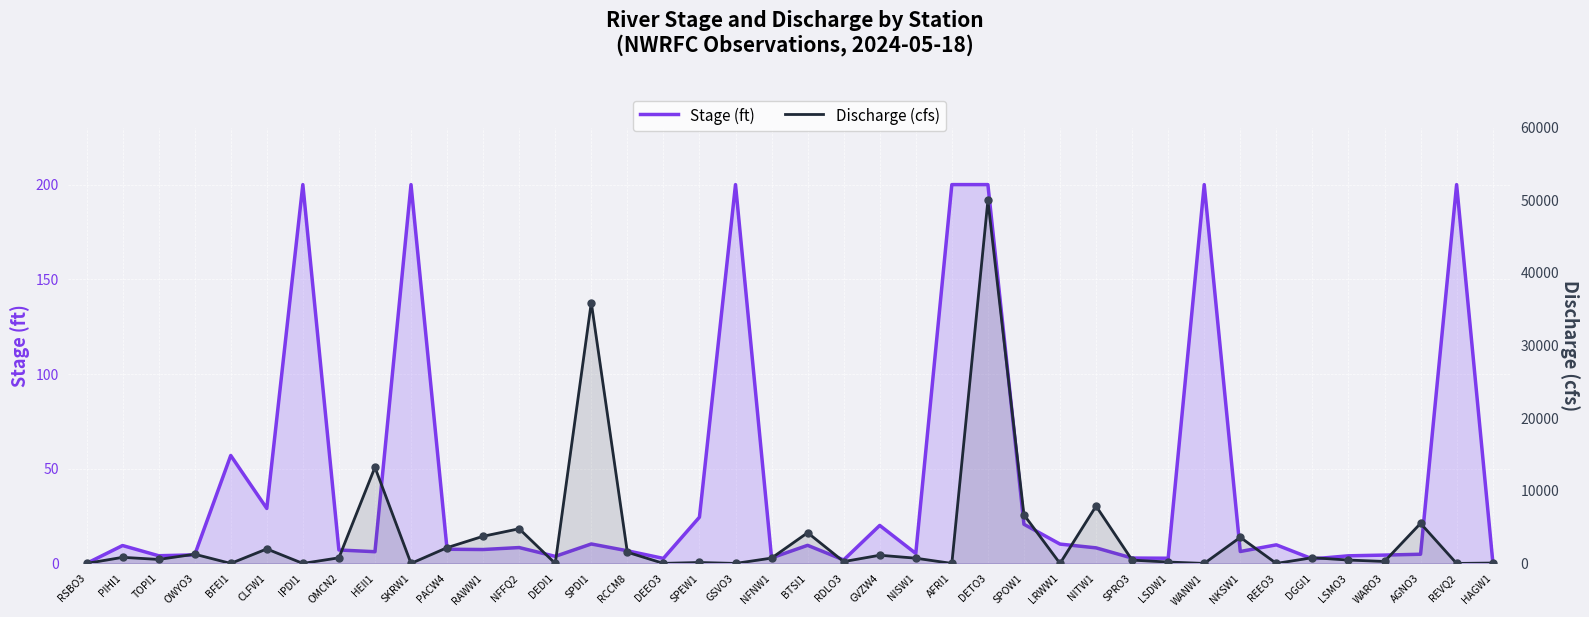

Is the value of Stage (ft) at RCCM8 greater than the value of Discharge (cfs) at NISW1?

No